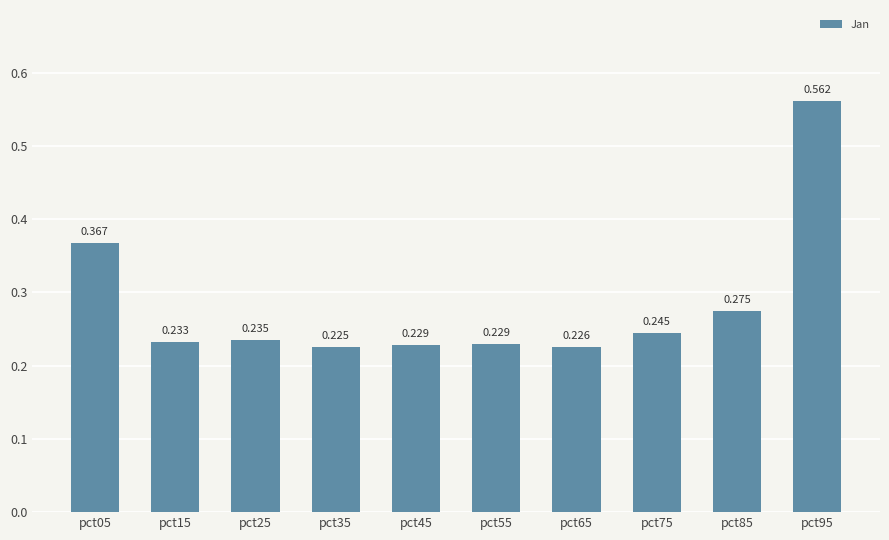

Rank the categories by value from highest to lowest.

pct95, pct05, pct85, pct75, pct25, pct15, pct55, pct45, pct65, pct35